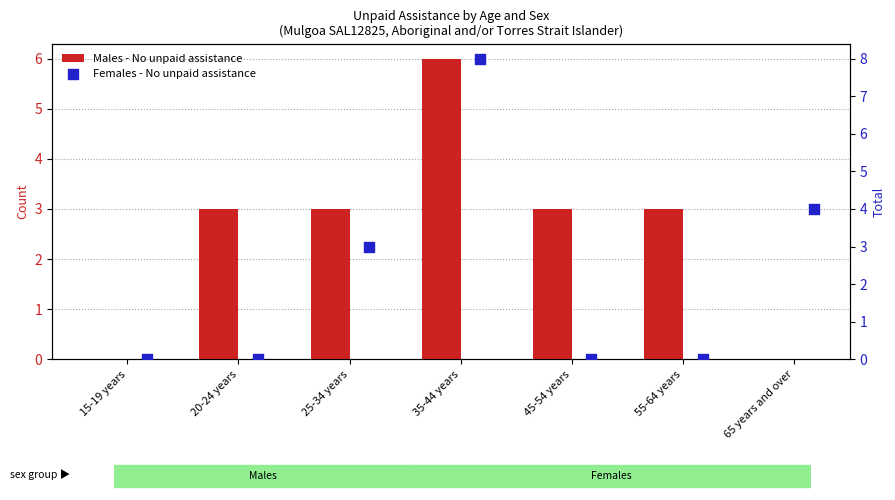

Which series has the largest Y range (max minus min)?

Females - No unpaid assistance